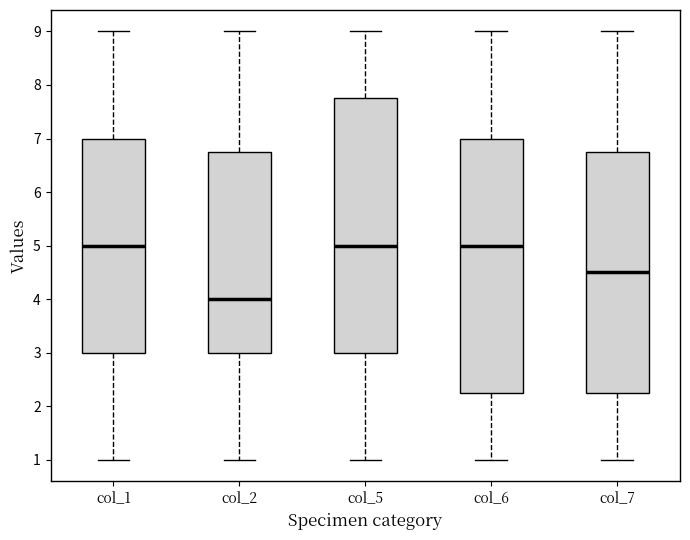

Reading left to right, read every box against the y-axis: the position of its median line, the range the box covers, and the ends of its whiskers. The values are not printed on the chart, so give them approximately, as read against the axis.

col_1: median 5.0, box 3.0 to 7.0, whiskers 1.0 to 9.0
col_2: median 4.0, box 3.0 to 6.8, whiskers 1.0 to 9.0
col_5: median 5.0, box 3.0 to 7.8, whiskers 1.0 to 9.0
col_6: median 5.0, box 2.3 to 7.0, whiskers 1.0 to 9.0
col_7: median 4.5, box 2.3 to 6.8, whiskers 1.0 to 9.0